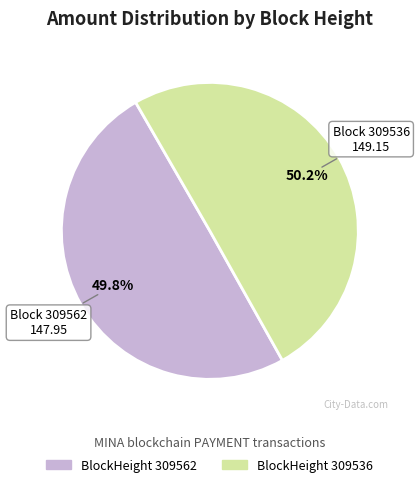

Does any single category account for the majority?

Yes